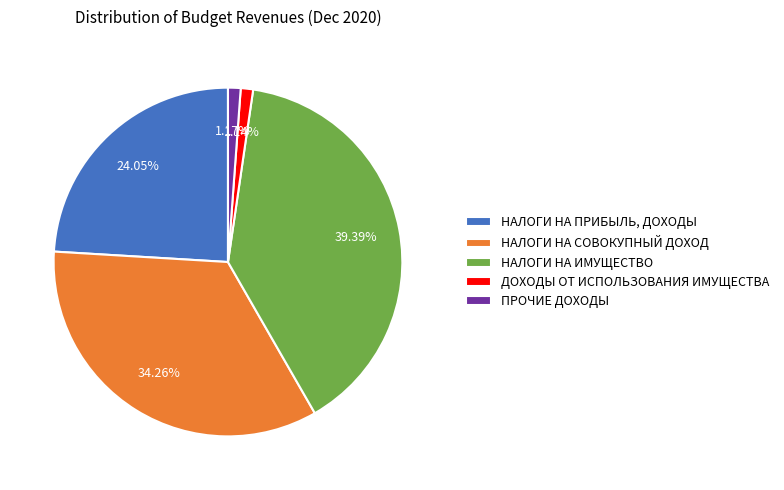

To the nearest percent, what percentage of the pie is НАЛОГИ НА СОВОКУПНЫЙ ДОХОД?

34%